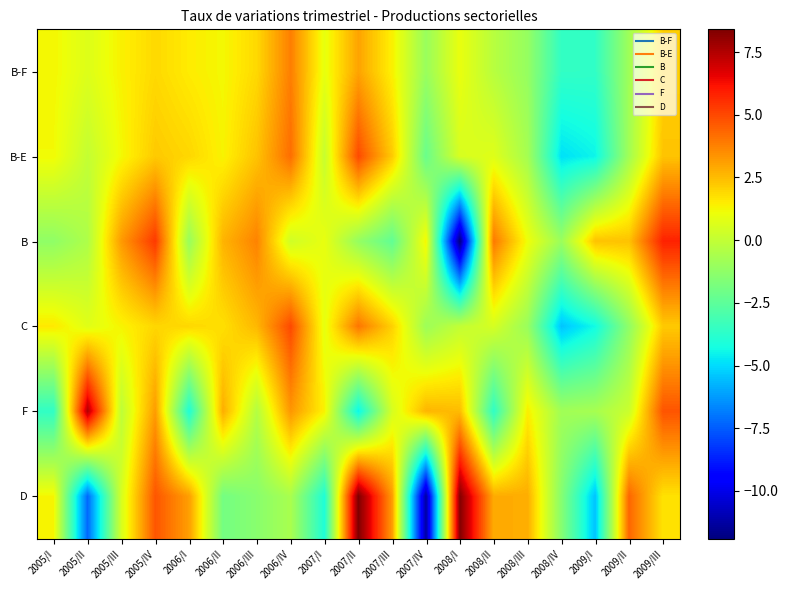

Which category has the highest value across all series?

2007/II